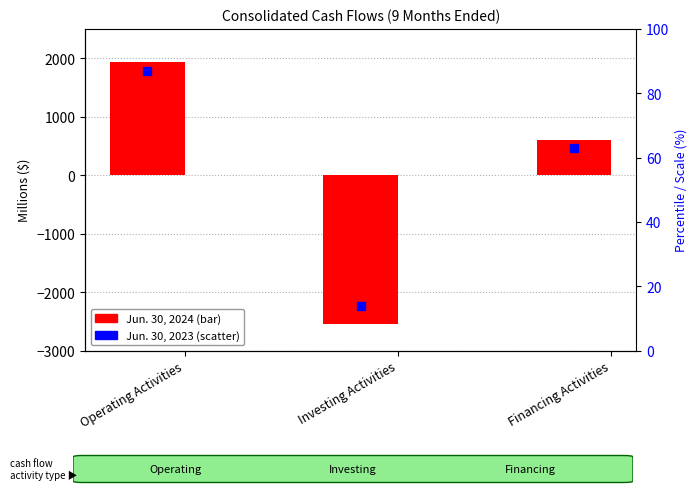

Which series reaches the maximum Y coordinate?

Jun. 30, 2024